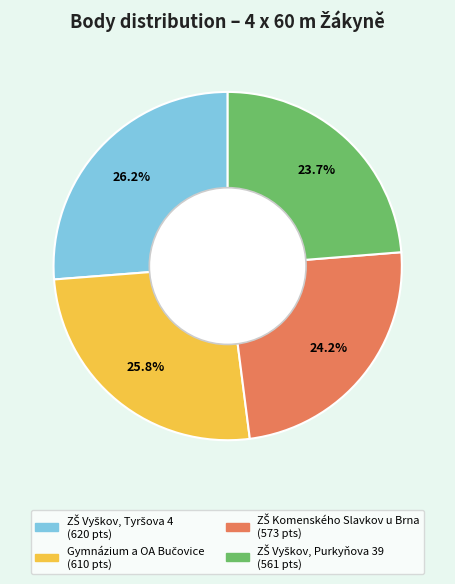

Does any single category account for the majority?

No